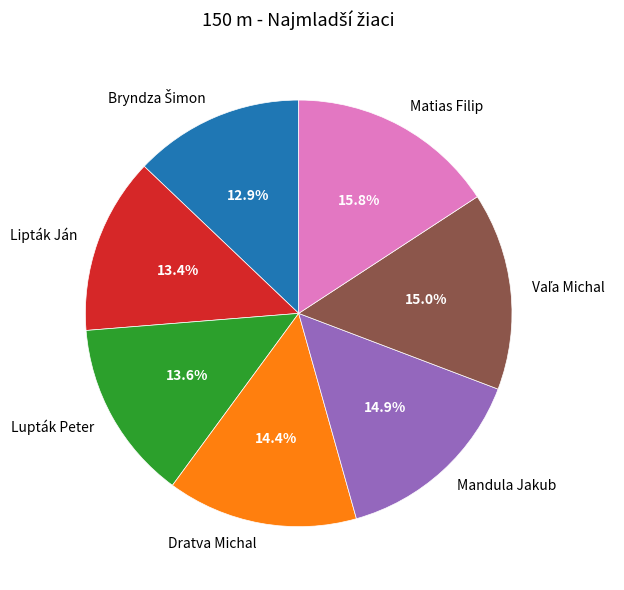

How much of the chart is everything except Lupták Peter?

86.4%